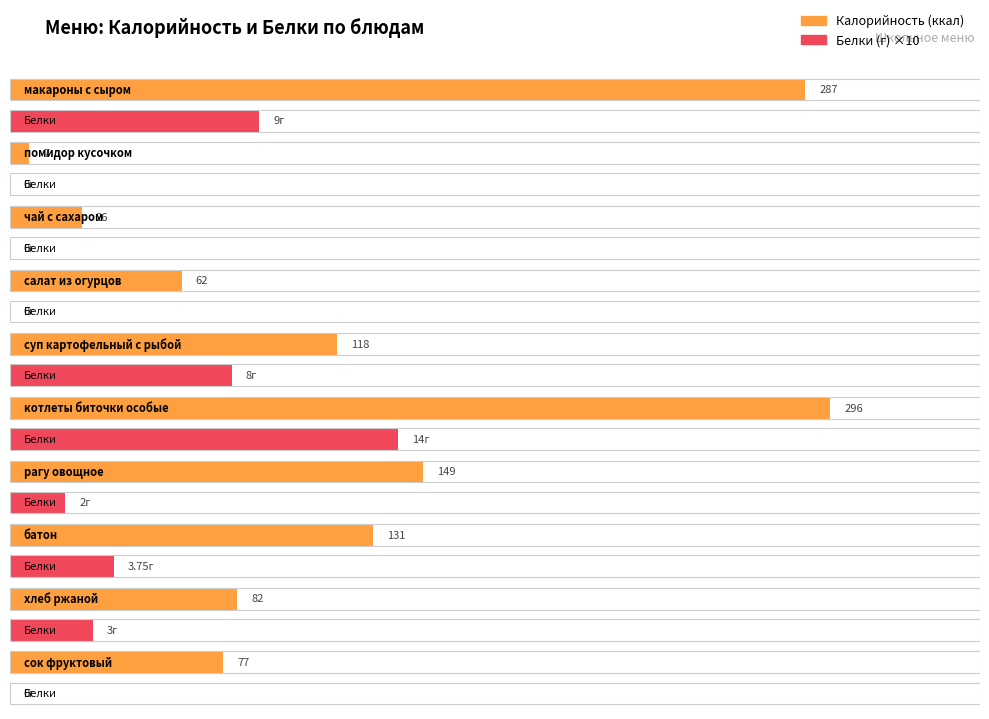

Are the bars grouped side by side (vs. stacked)?

Yes